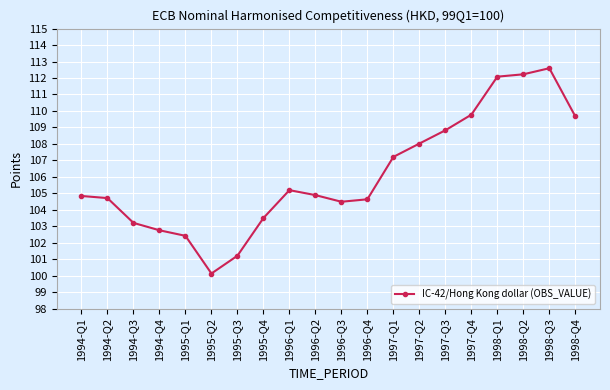

True or false: there are more than 0 points higher than both neighbors.

True